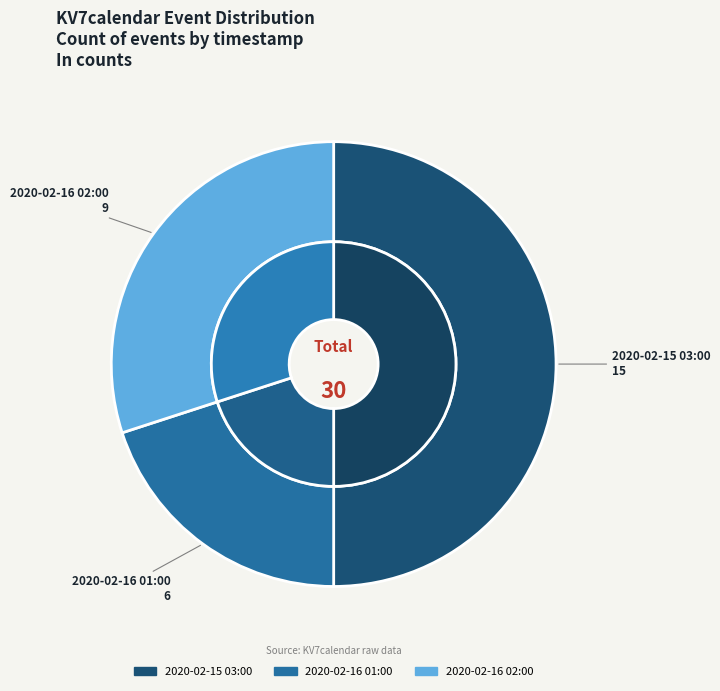

Combined, do 2020-02-15 03:00 and 2020-02-16 01:00 account for over 50%?

Yes